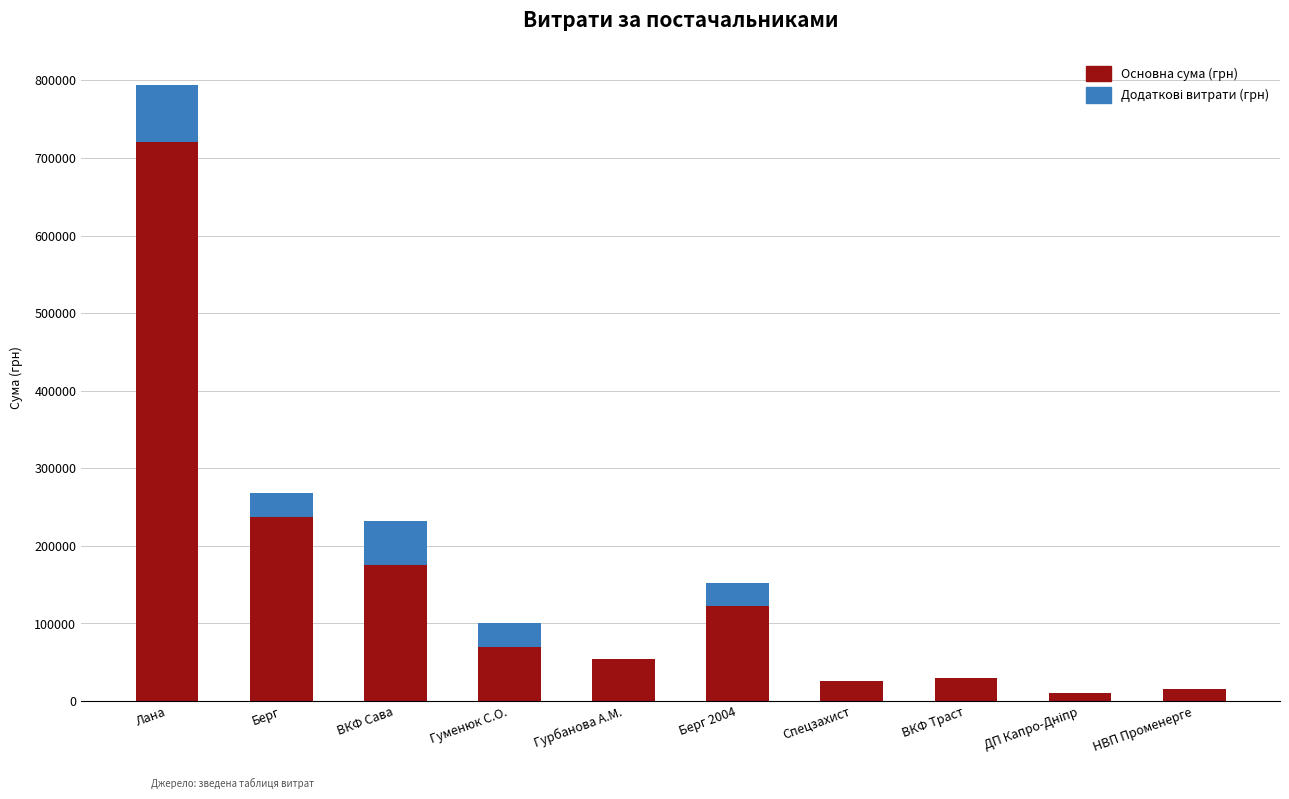

True or false: Основна сума (грн) has a value of 174781.8 at ВКФ Сава.

True